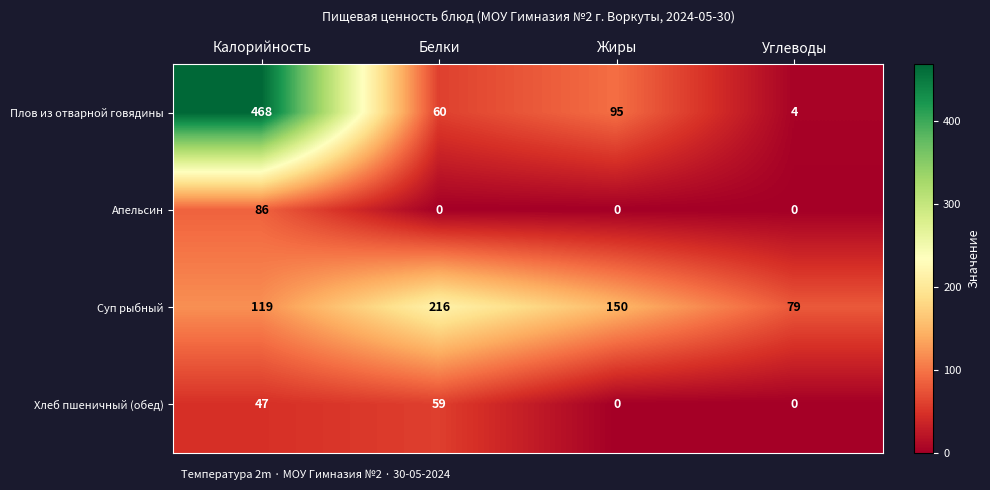

What is the approximate value of Хлеб пшеничный (обед) at Калорийность, to the nearest 5?

45